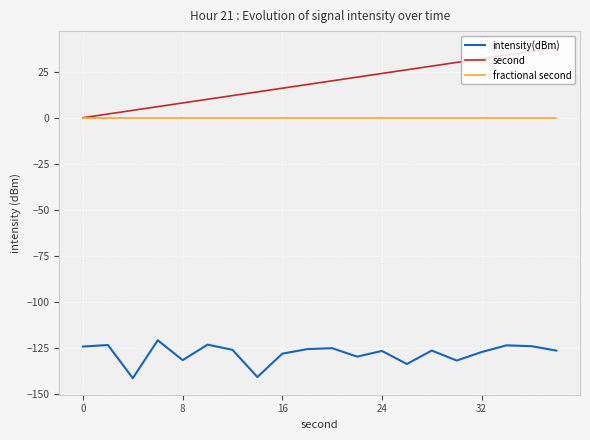

How many lines are shown in the chart?

3